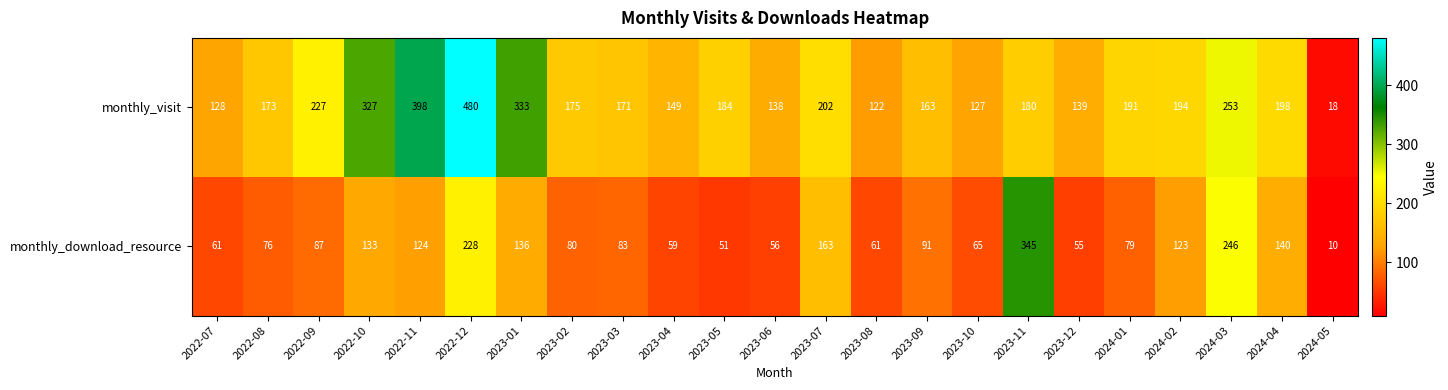

Which series has the widest spread of values?

monthly_visit